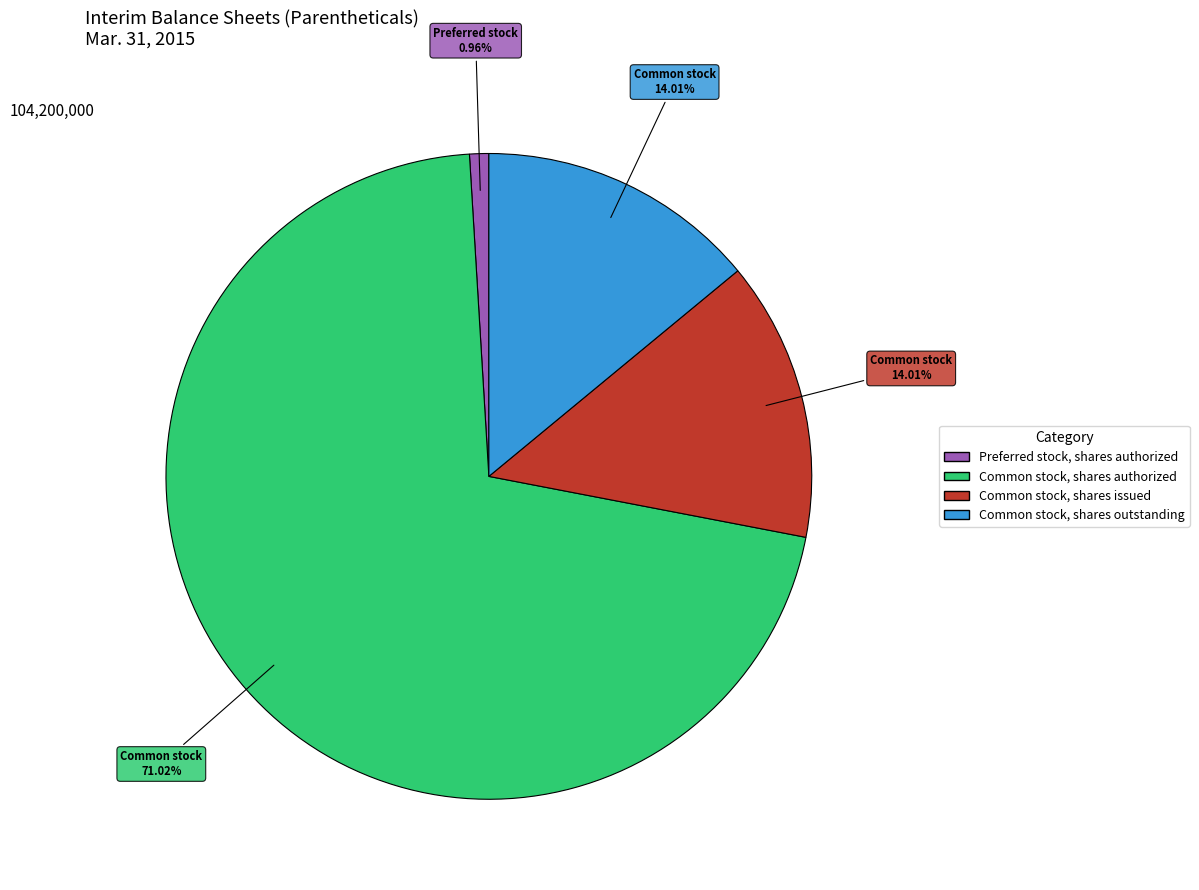

What is the ratio of the value at Preferred stock, shares authorized to the value at Common stock, shares issued?

0.1